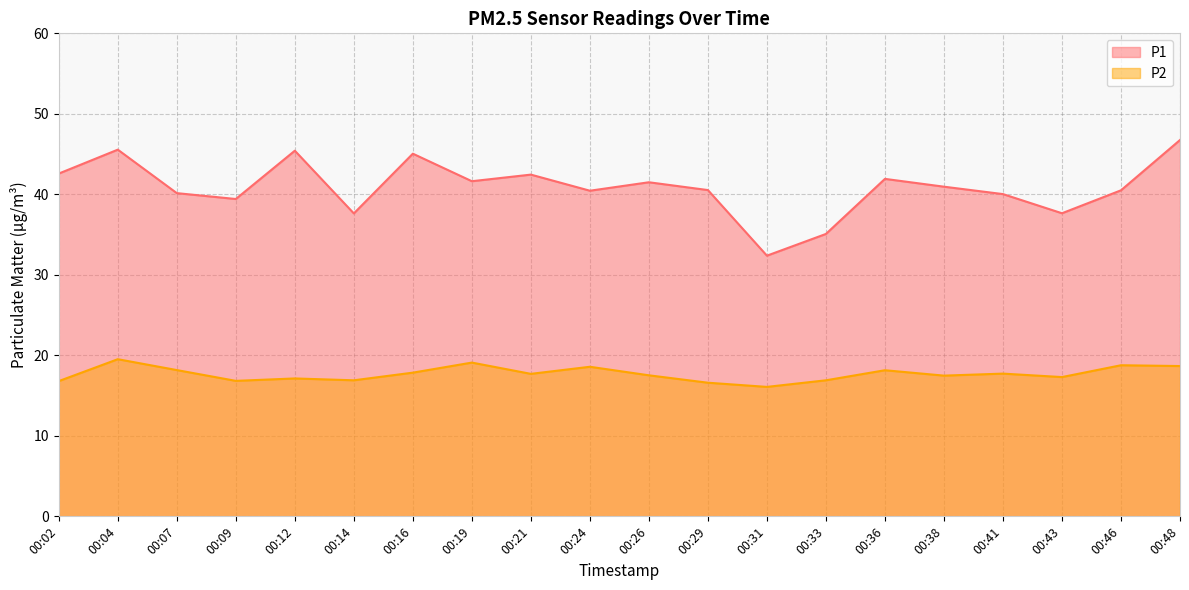

What is the highest value of the P2 series?

19.5